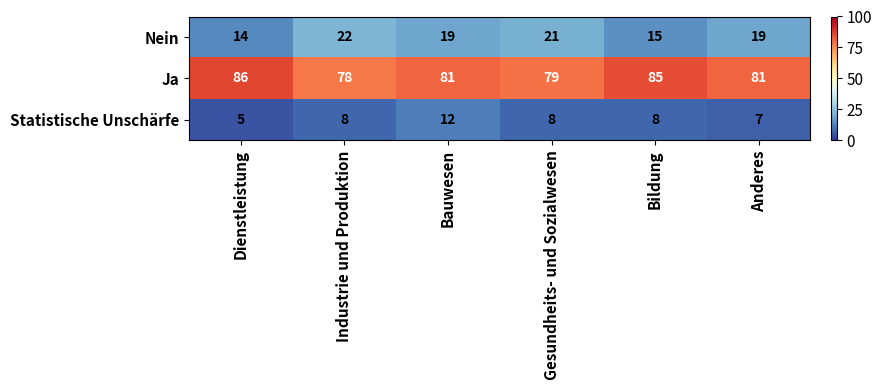

At which label does Nein reach its minimum?

Dienstleistung